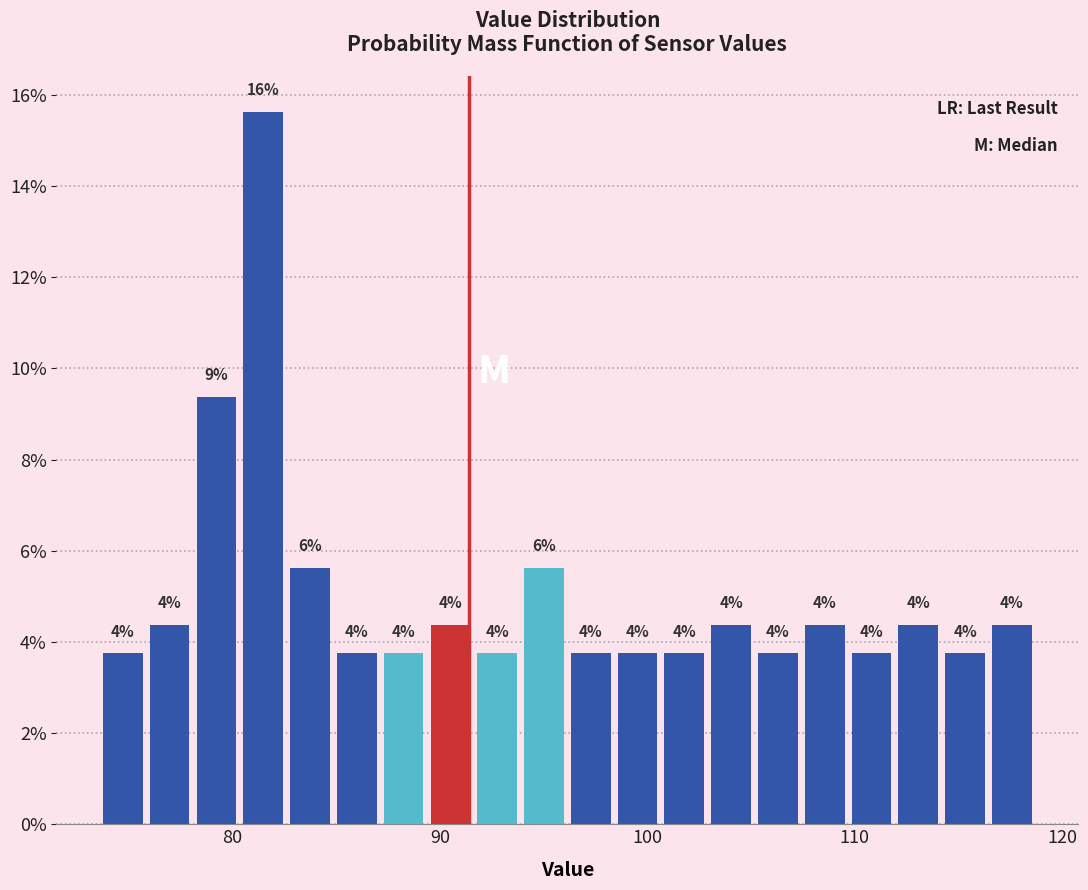

Read against the x-axis, roughly where is the centre of the tallest bar?

81